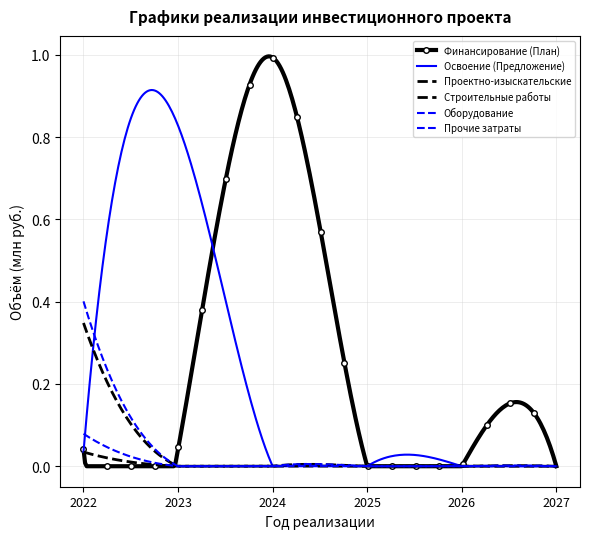

True or false: Строительные работы and Оборудование cross at least once.

False